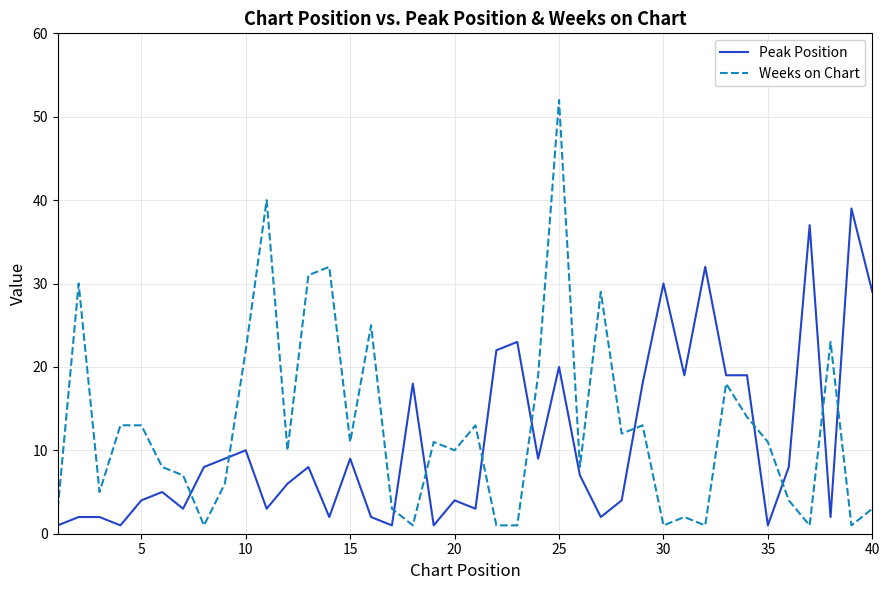

True or false: Weeks on Chart has more than 1 interior local peaks.

True